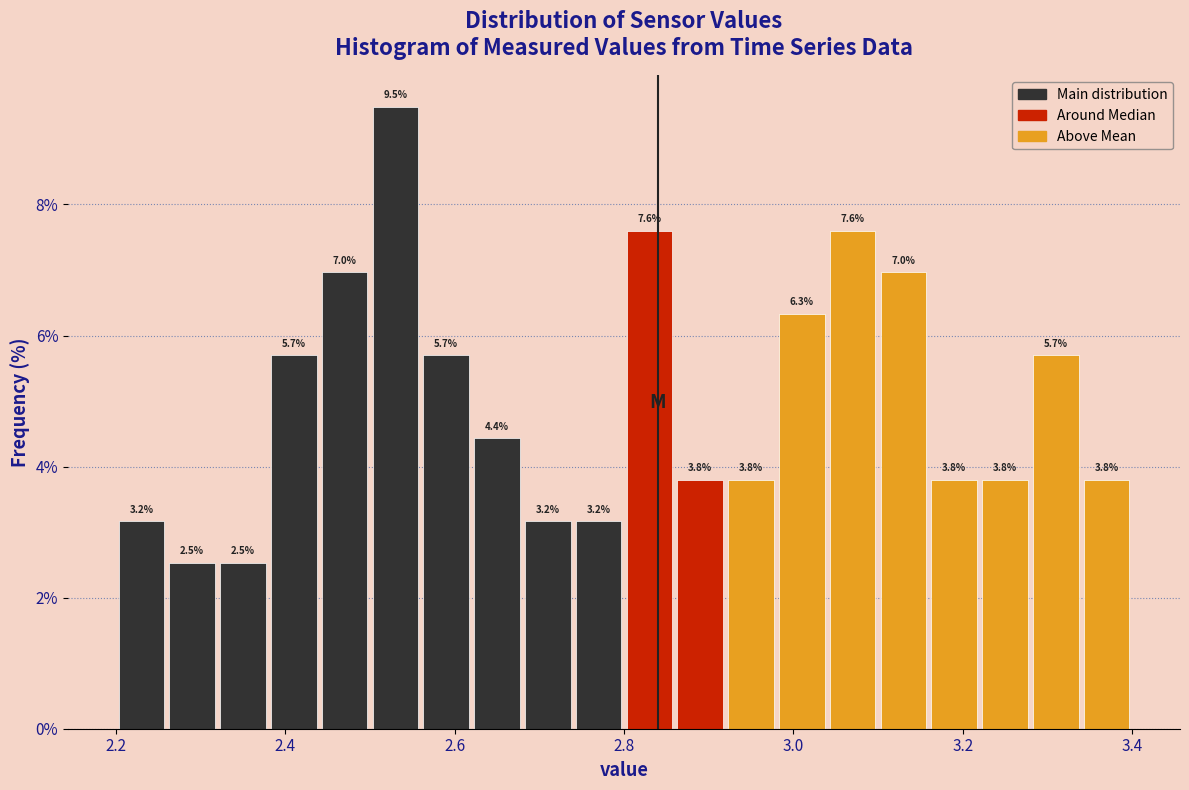

Read against the x-axis, roughly where is the centre of the tallest bar?

2.54